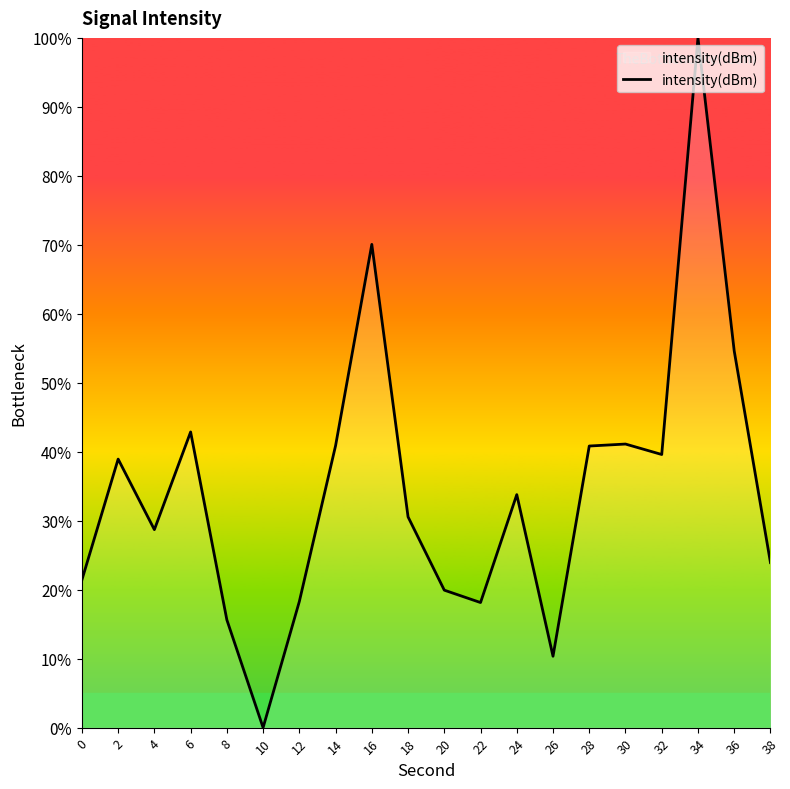

What is the difference between the second highest and minimum values?

70.1